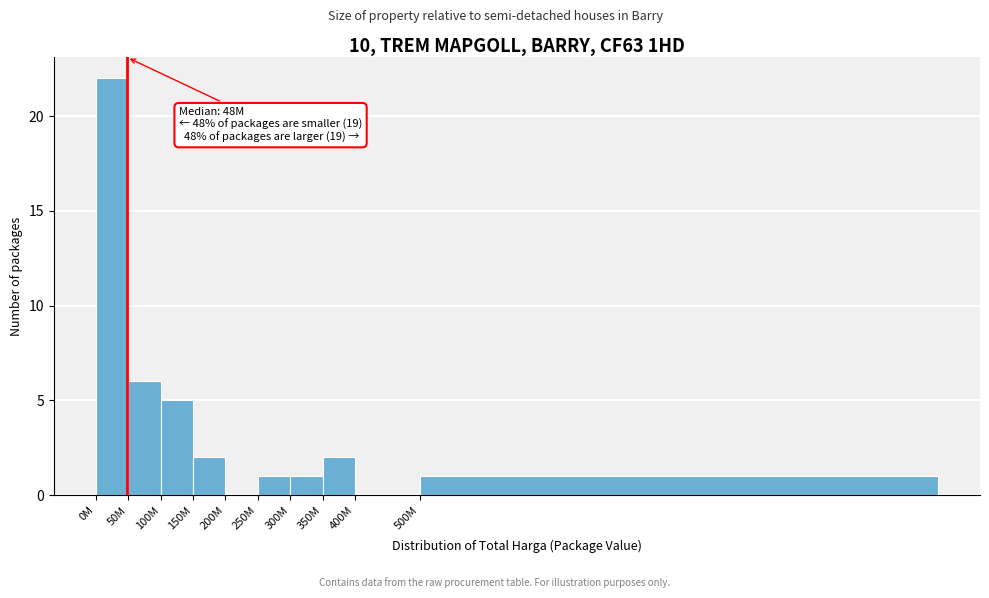

Reading left to right, extract all data points from this chart.

0M=22	50M=6	100M=5	150M=2	200M=0	250M=1	300M=1	350M=2	400M=0	500M=1